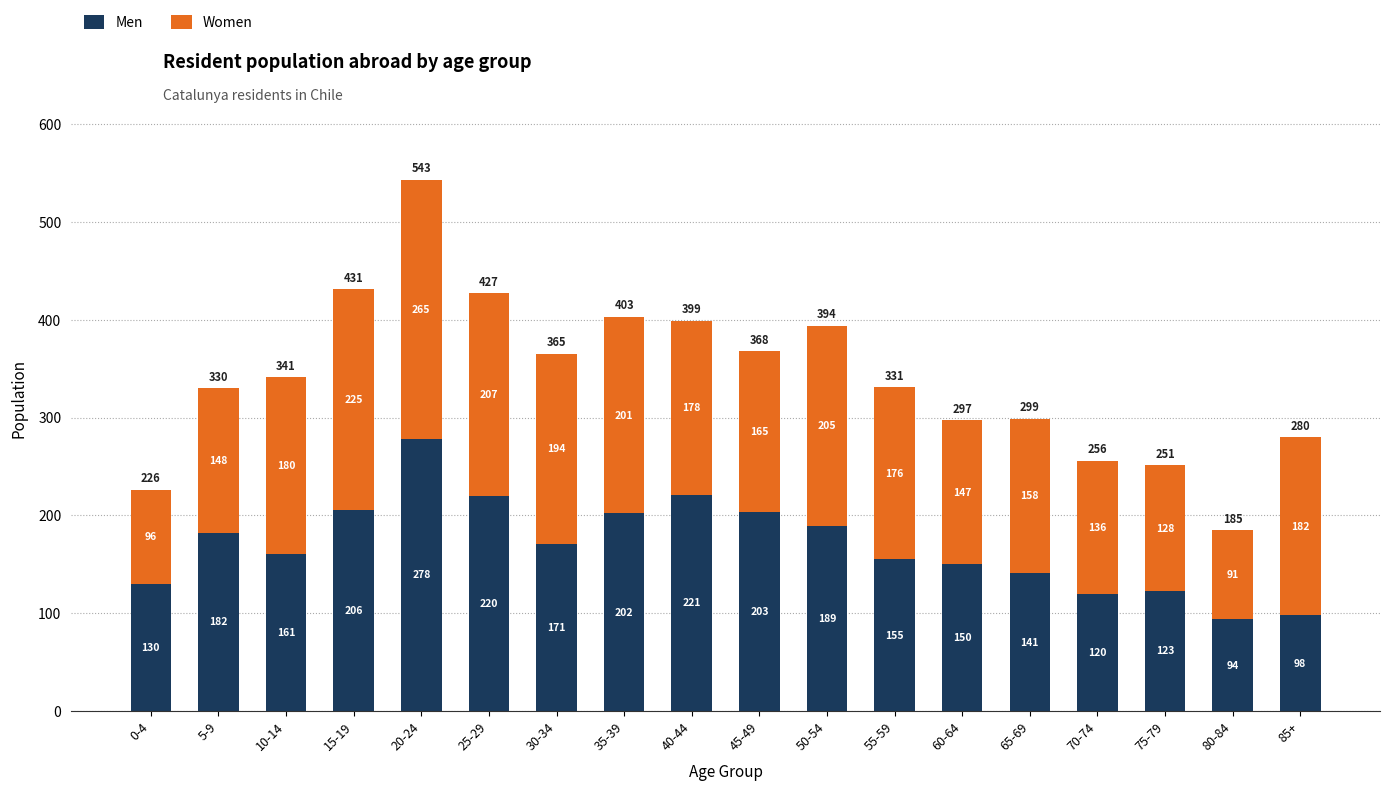

Rank the categories by Men value from lowest to highest.

80-84, 85+, 70-74, 75-79, 0-4, 65-69, 60-64, 55-59, 10-14, 30-34, 5-9, 50-54, 35-39, 45-49, 15-19, 25-29, 40-44, 20-24